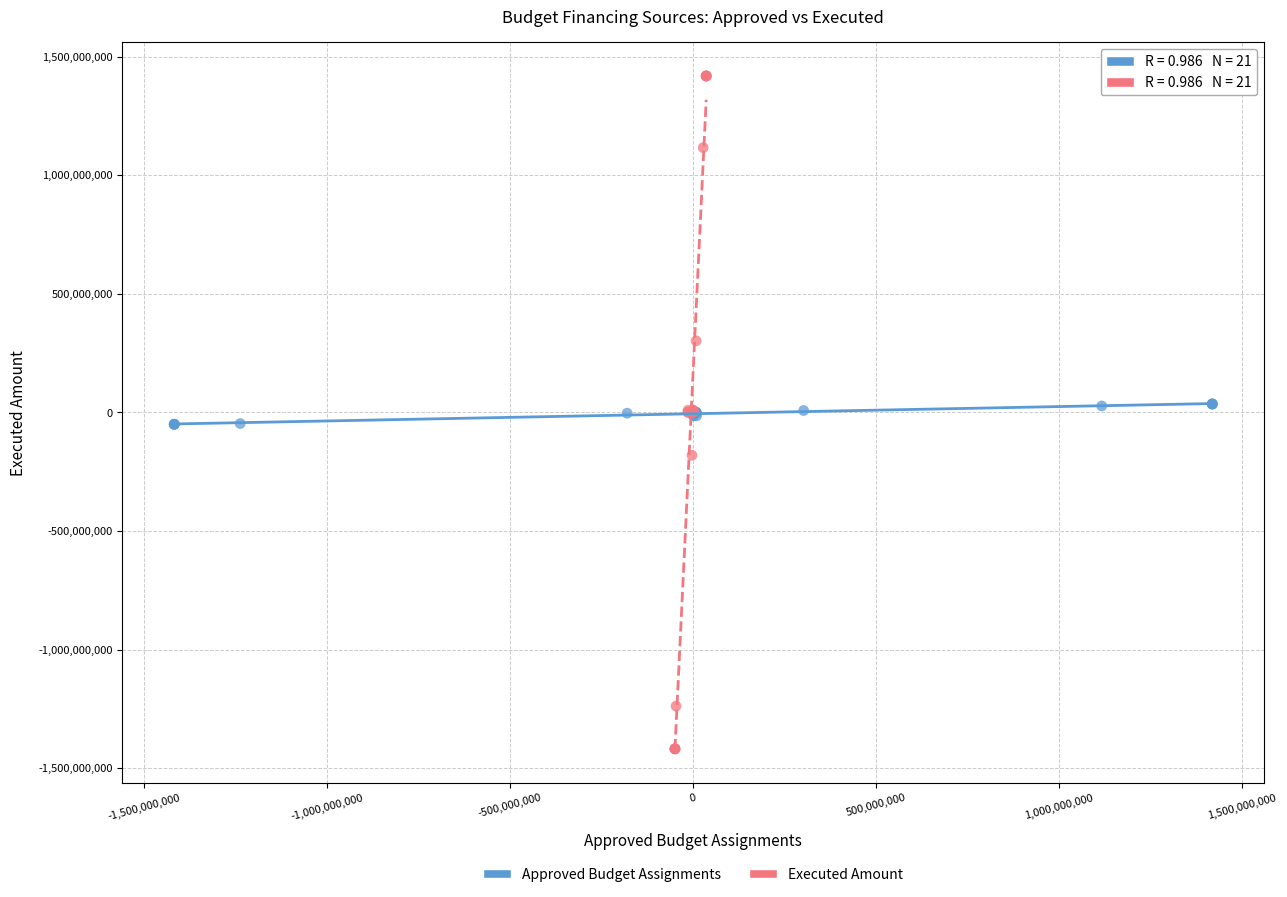

Which series contains the lowest Y value?

Executed Amount